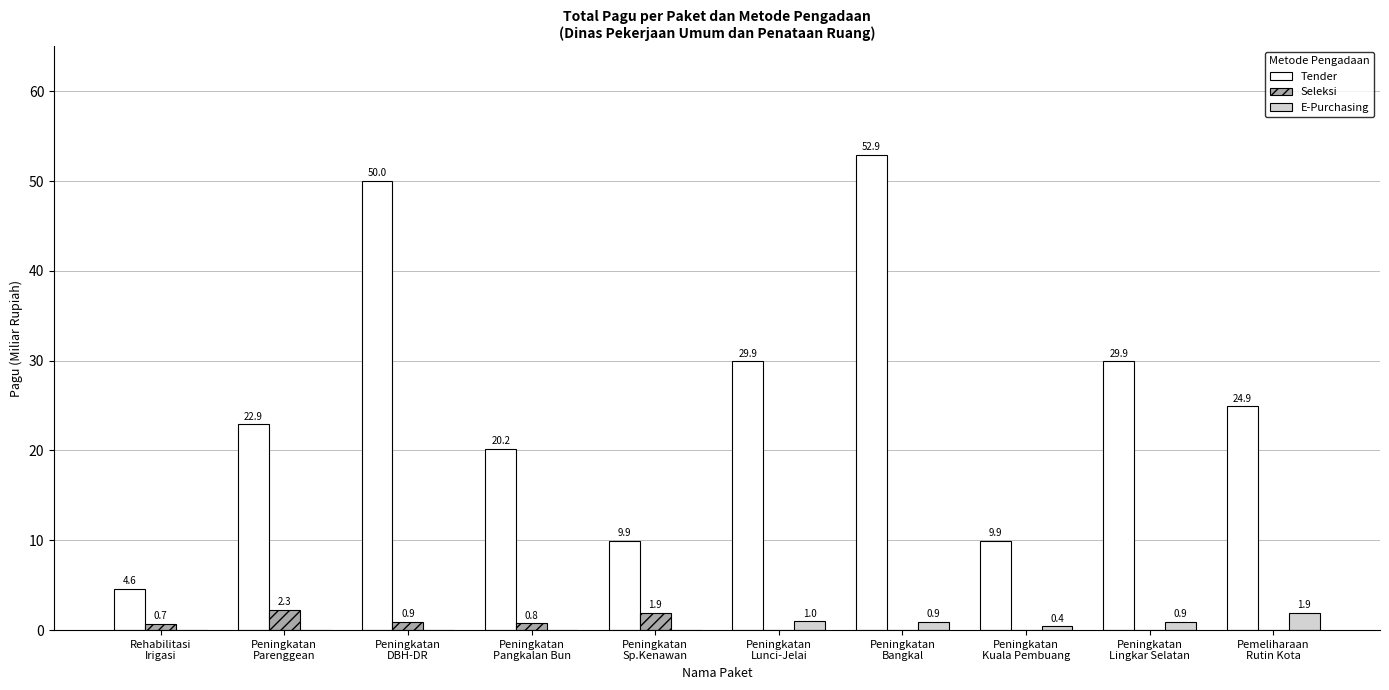

What is the sum of the E-Purchasing values at Peningkatan
Sp.Kenawan and Peningkatan
Bangkal?

0.9